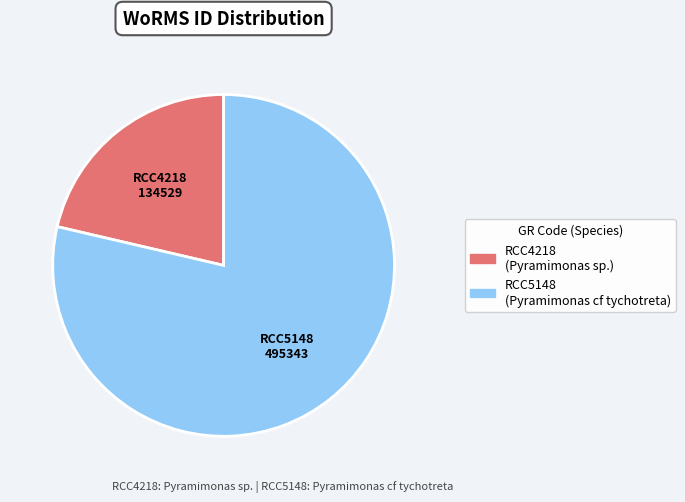

Does any single category account for the majority?

Yes